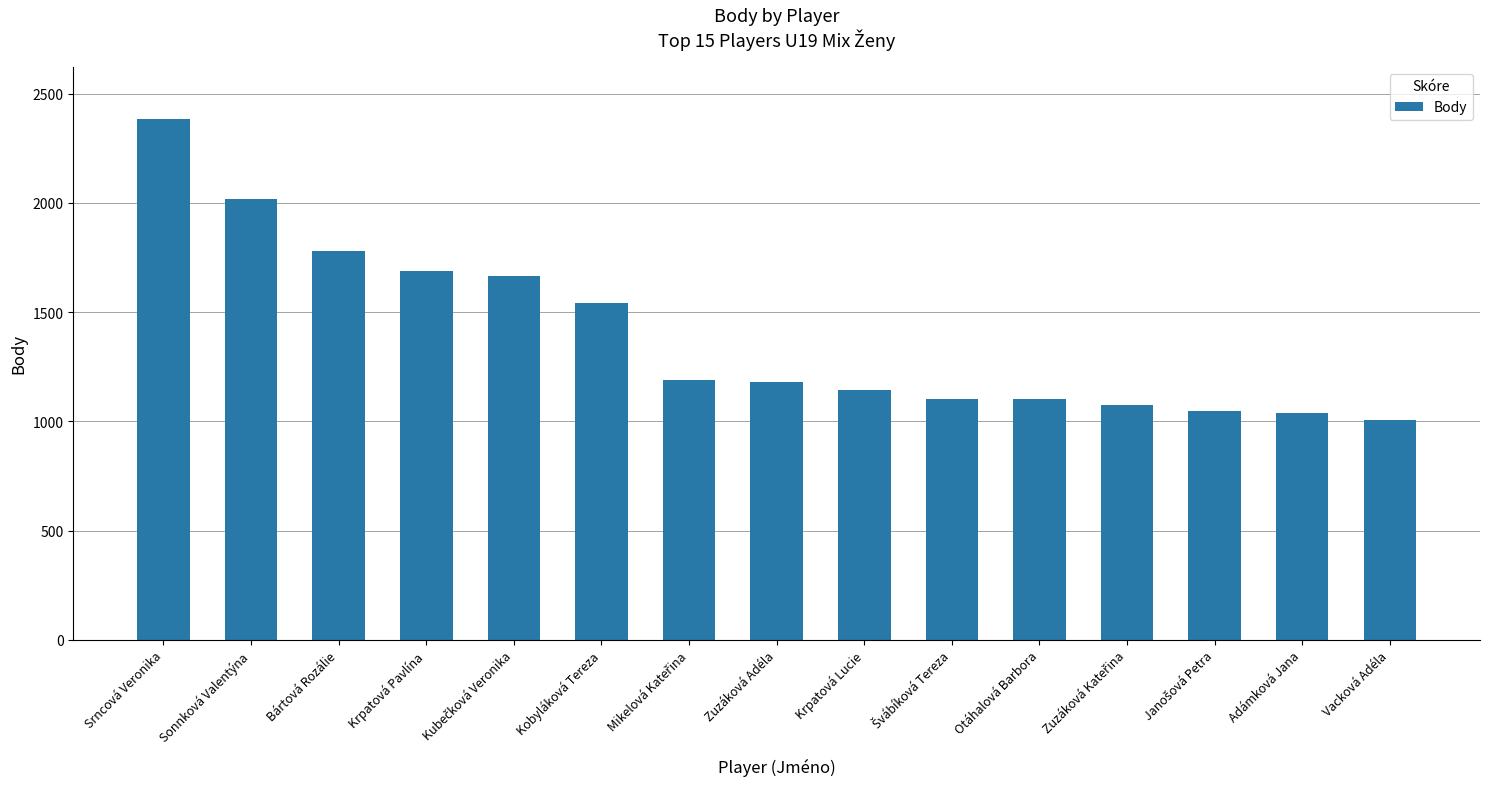

Where does the data first go above 1182?

Srncová Veronika